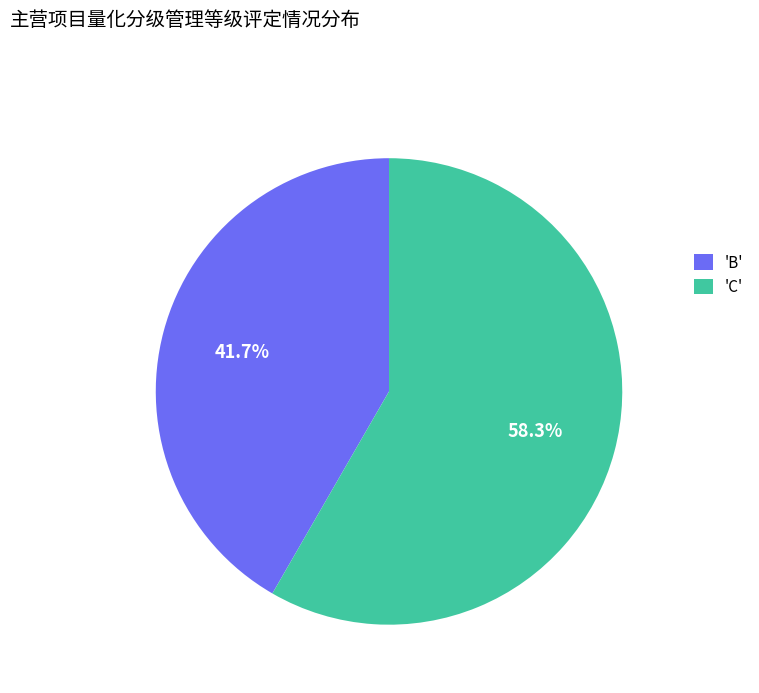

Do 'C' and 'B' together represent more than half of the pie?

Yes